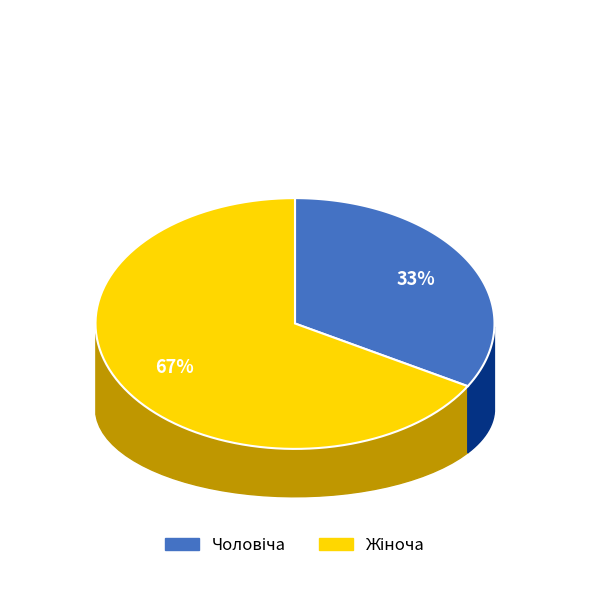

True or false: Жіноча accounts for 67% of the total.

True